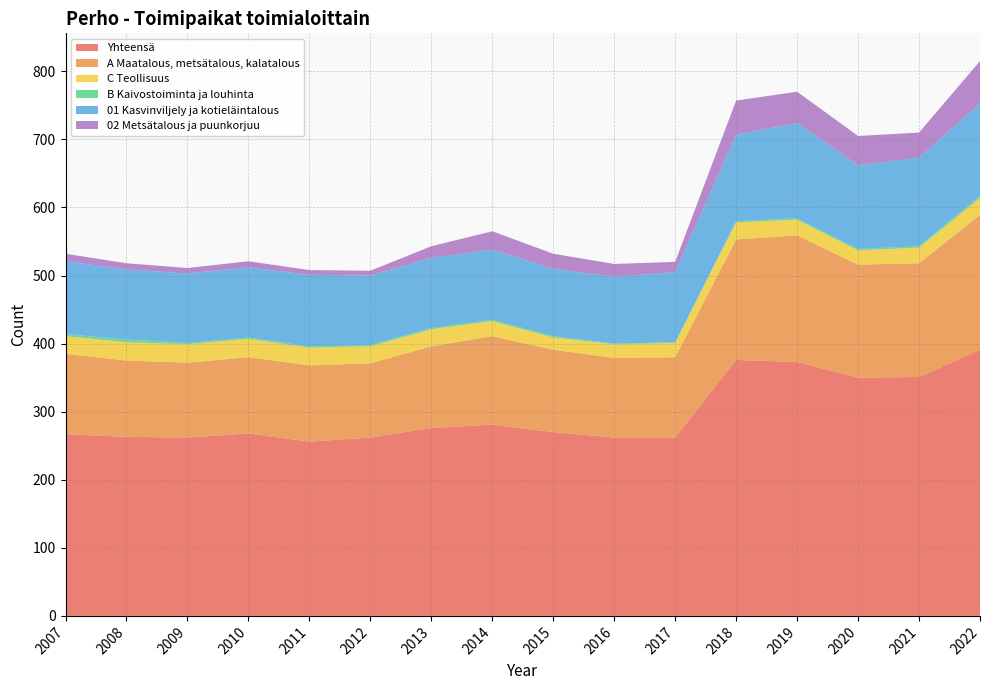

Reading left to right, transcribe all the data shown in this chart.

2020: 267	263	262	268	256	262	276	281	270	262	262	376	373	350	351	391
2022: 118	112	110	112	112	109	120	130	121	117	118	177	186	166	167	198
2019: 26	27	27	27	26	25	25	22	18	20	21	25	23	21	23	25
2021: 3	4	2	2	2	2	2	2	2	1	1	2	2	2	2	3
2018: 107	103	102	103	105	102	103	103	99	98	103	127	140	123	130	136
2014: 11	9	8	9	7	7	17	27	22	19	15	50	46	43	37	62